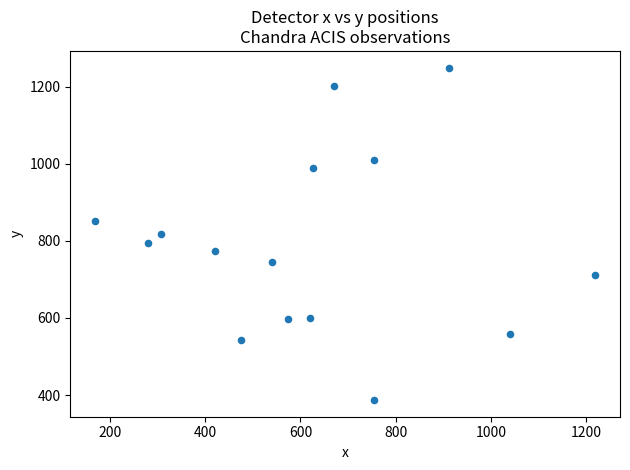

What is the range of X values (max minus min)?

1048.4